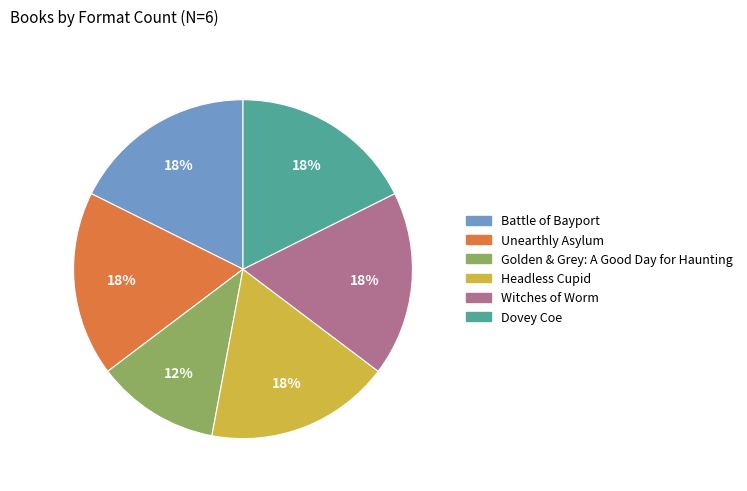

True or false: Dovey Coe accounts for 18% of the total.

True